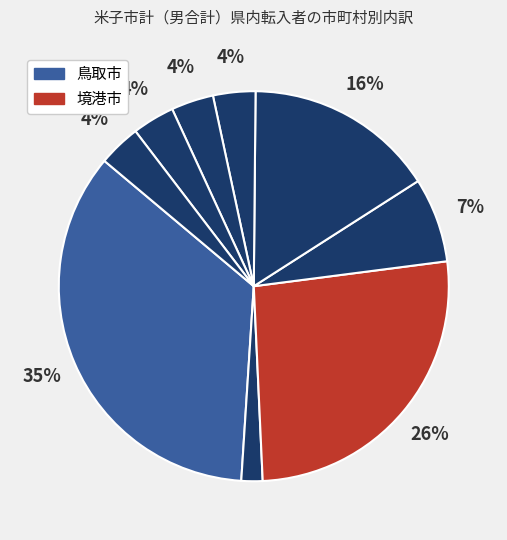

Is there a majority slice in this chart?

No